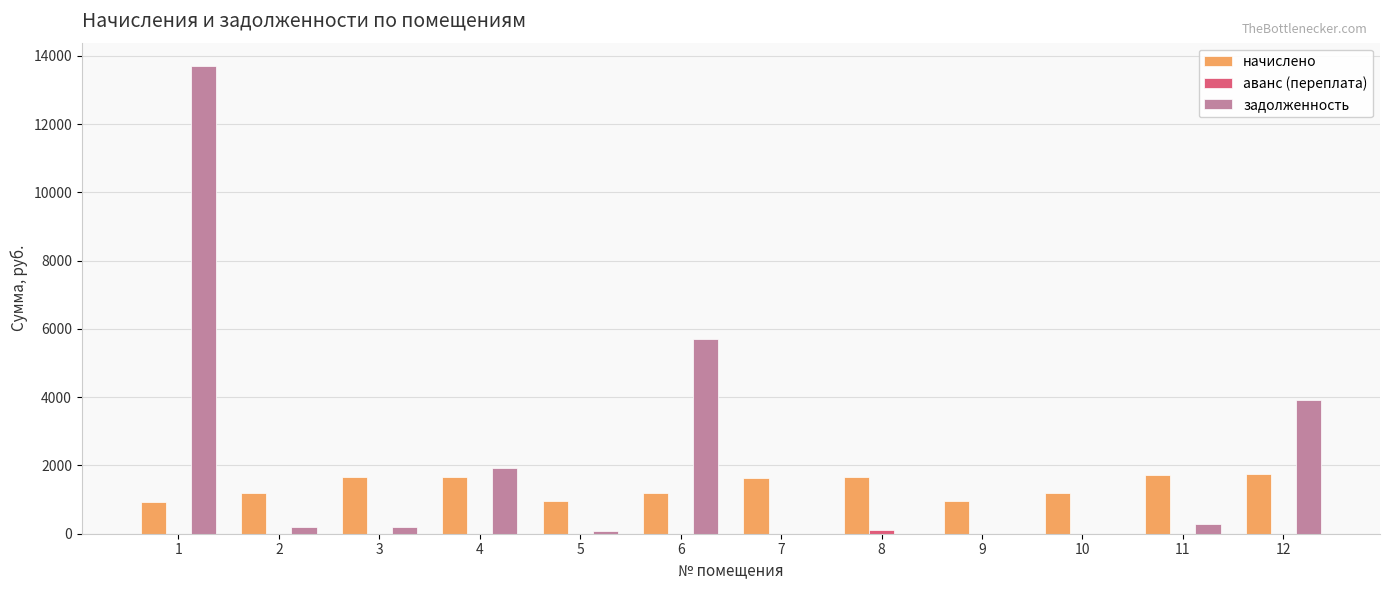

What is the sum of all начислено values?

16502.6